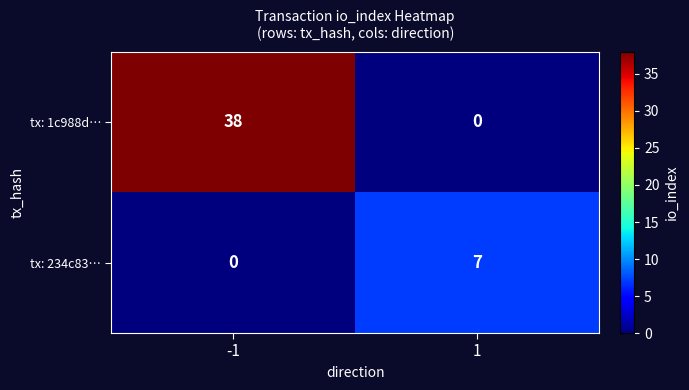

Reading left to right, list all the values displayed in this chart.

tx: 1c988d…: 38	0
tx: 234c83…: 0	7